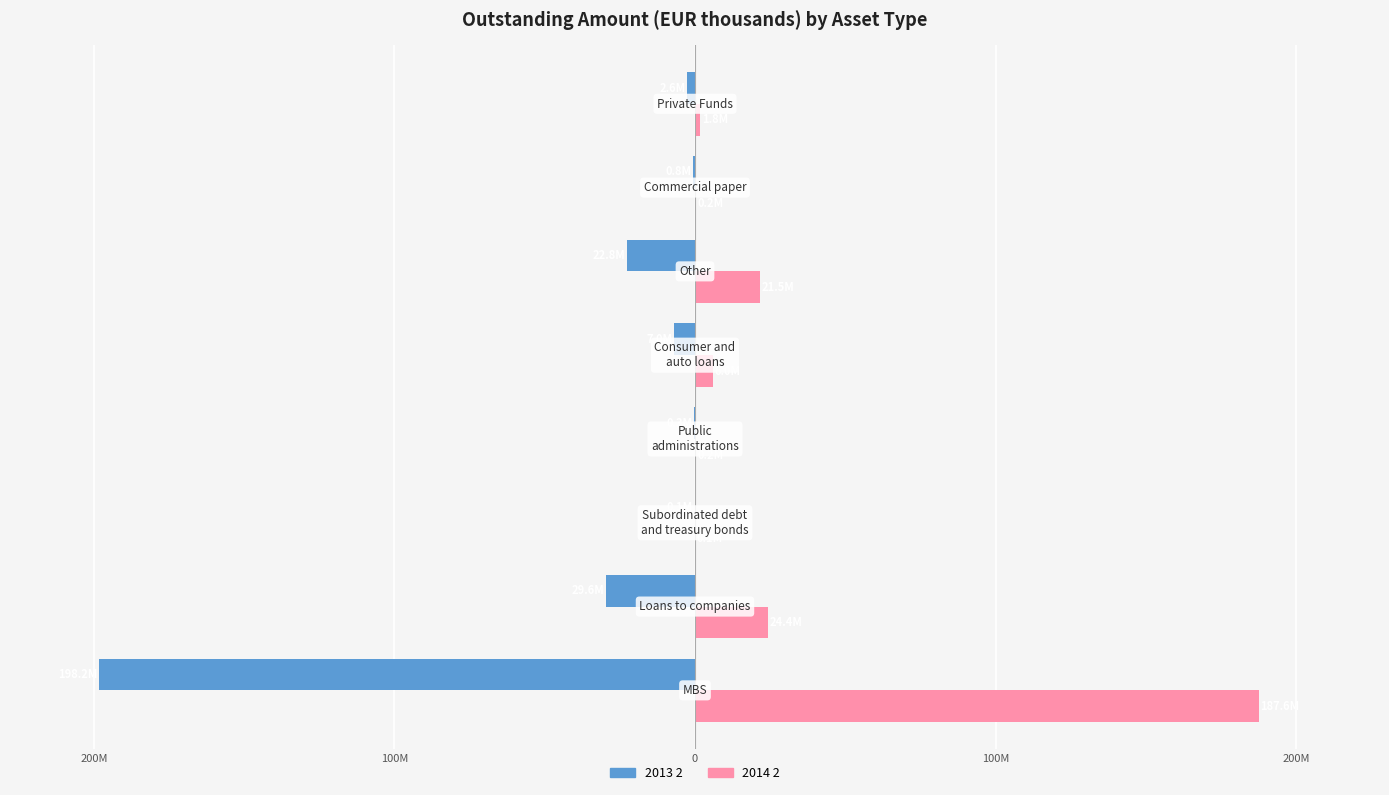

List the series in order of their overall mean, lowest first.

2013 2, 2014 2